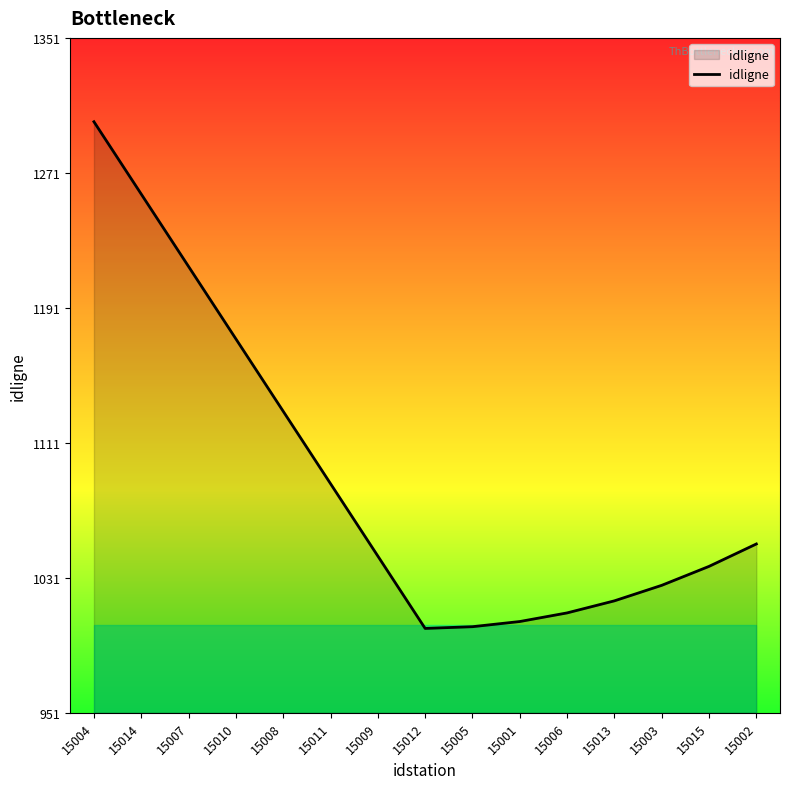

What is the change in value from 15007 to 15006?

-205.3